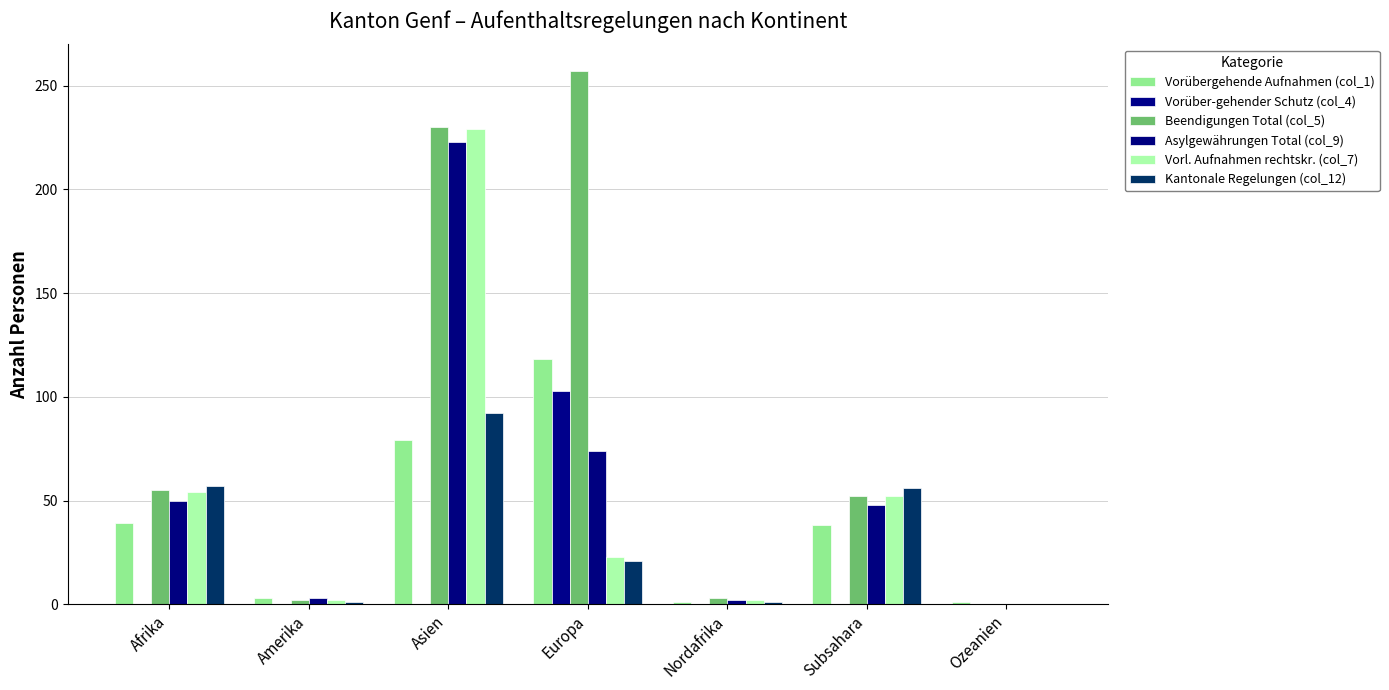

At which label is Beendigungen Total (col_5) closest to 128?

Afrika